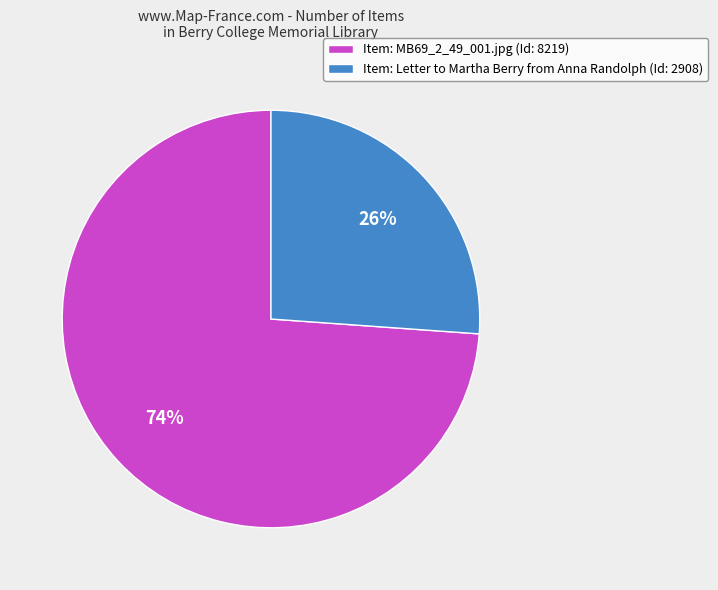

Which slice represents more than half of the pie?

Item: MB69_2_49_001.jpg (Id: 8219)